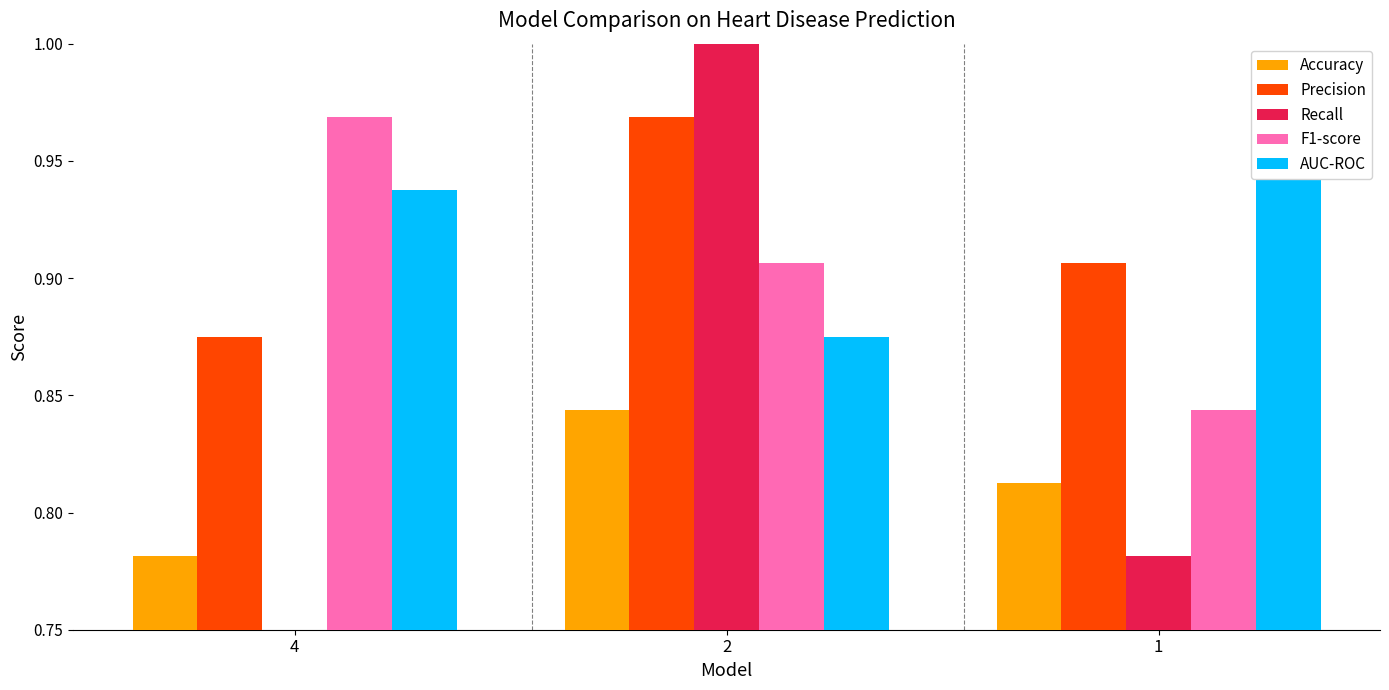

How many data points does each series have?

3